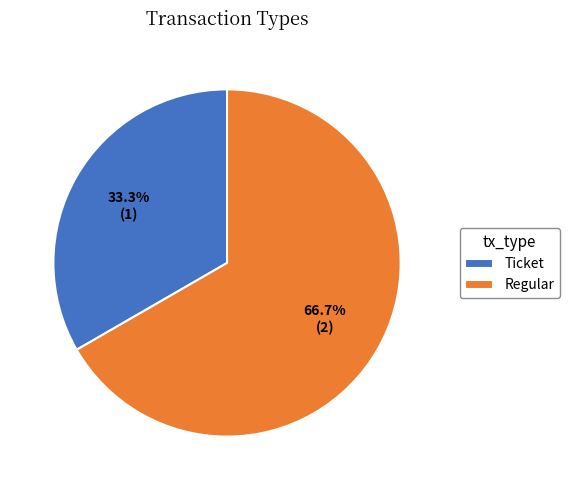

Count the number of slices in the pie.

2